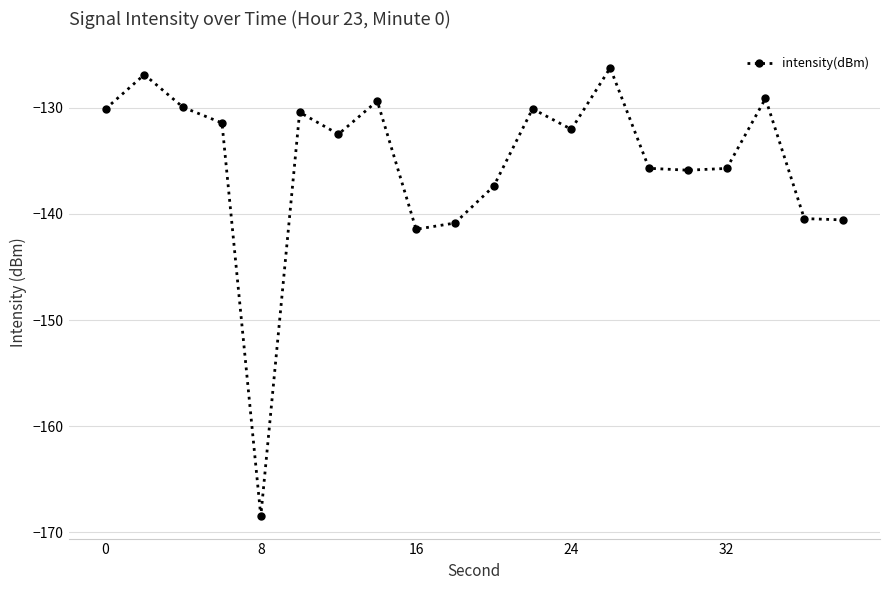

Does the chart display data point markers on the line(s)?

Yes